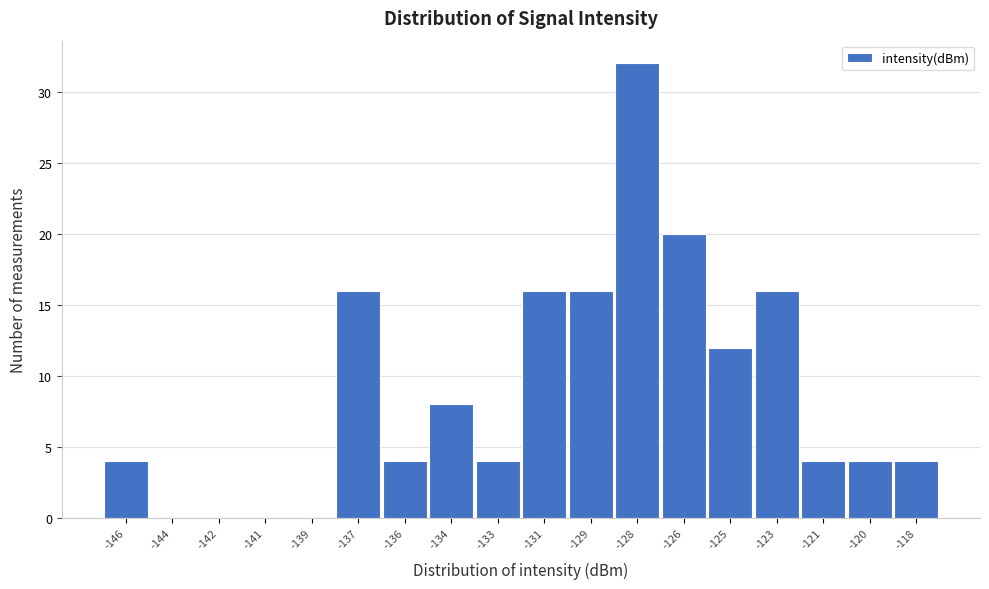

Reading right to left, transcribe all the data shown in this chart.

-118=4	-120=4	-121=4	-123=16	-125=12	-126=20	-128=32	-129=16	-131=16	-133=4	-134=8	-136=4	-137=16	-139=0	-141=0	-142=0	-144=0	-146=4